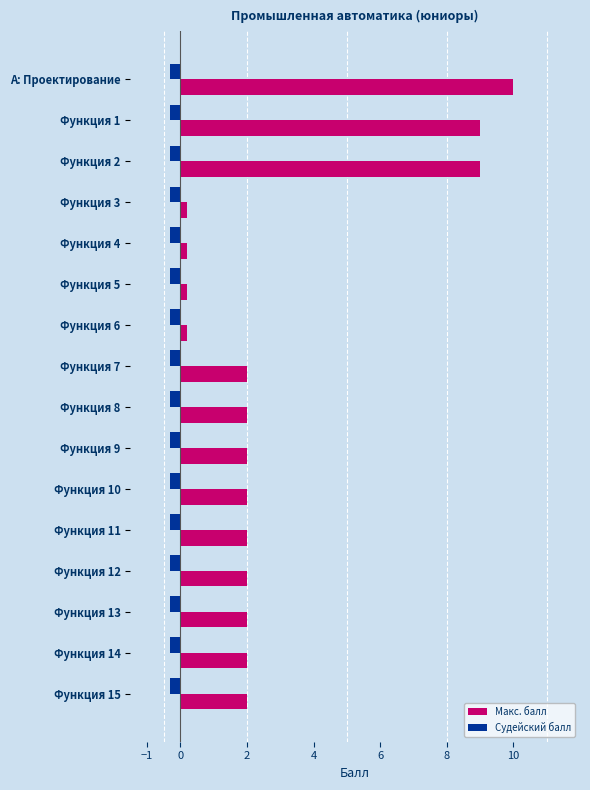

What is the difference between the second highest and second lowest values in the Макс. балл series?

8.8